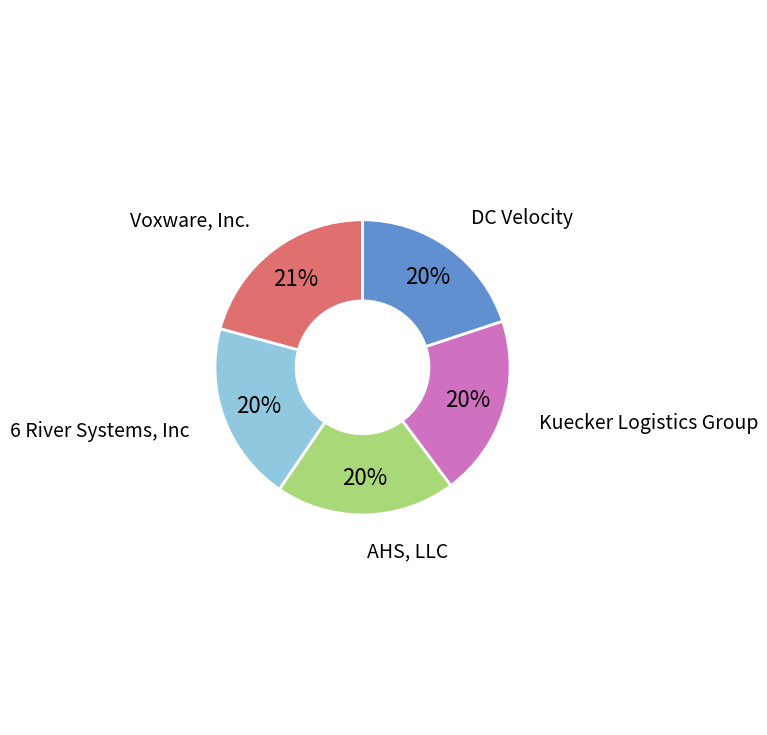

Is there any slice that represents more than half of the pie?

No